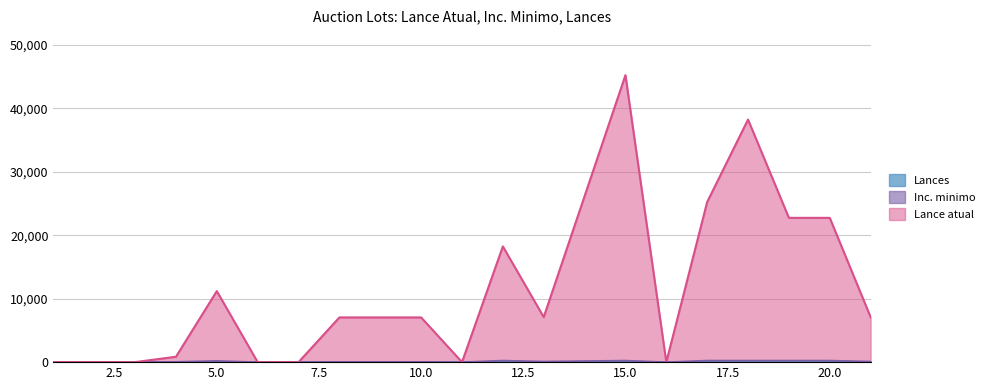

What is the difference between the maximum and minimum values in the Inc. minimo series?

249.9